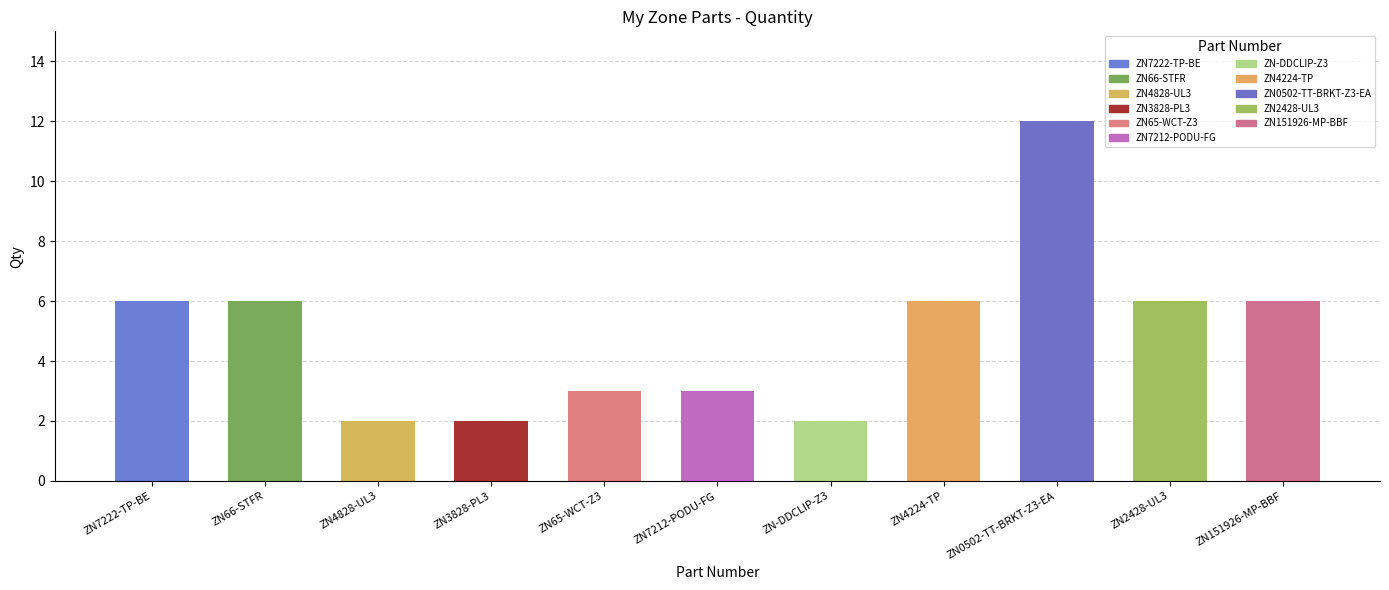

What is the greatest value displayed?

12